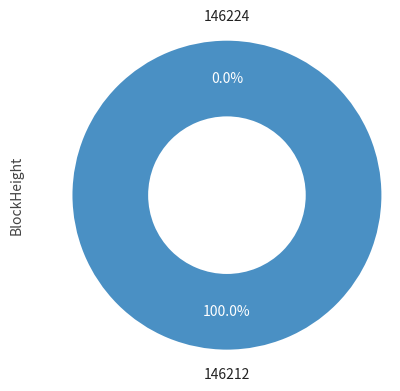

To the nearest percent, what is the combined percentage of 146224 and 146212?

100%